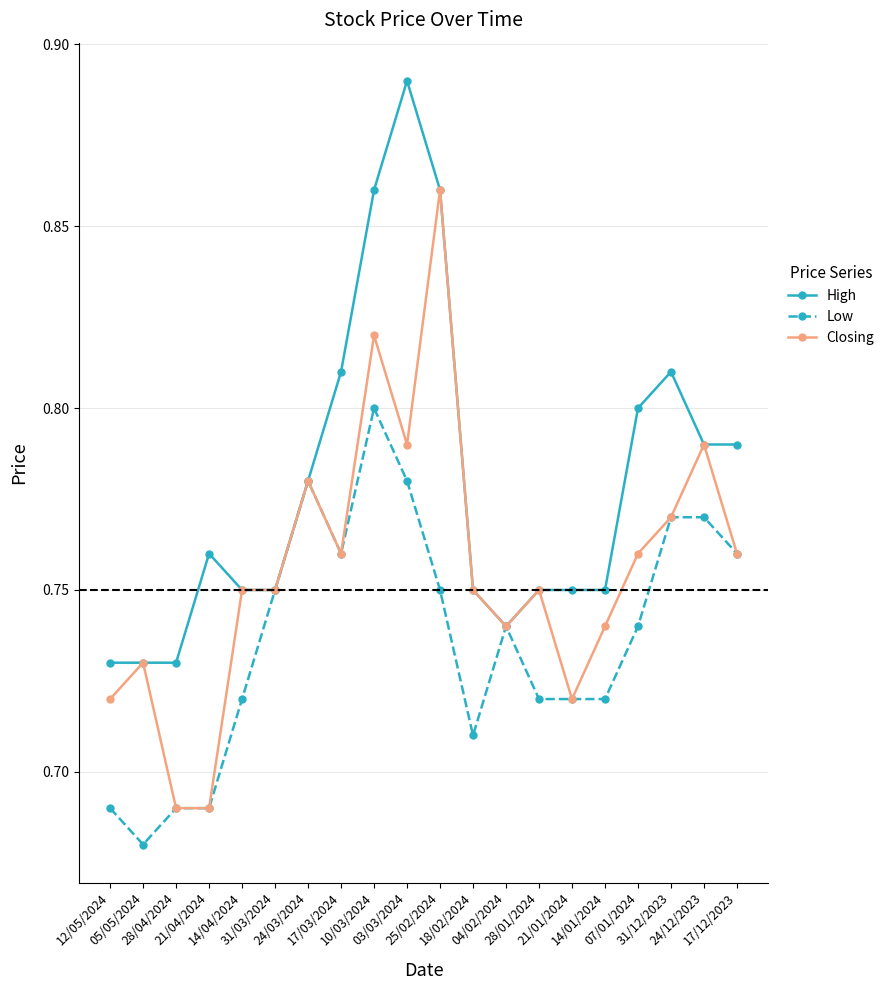

Rank the series by their maximum value, from lowest to highest.

Low, Closing, High